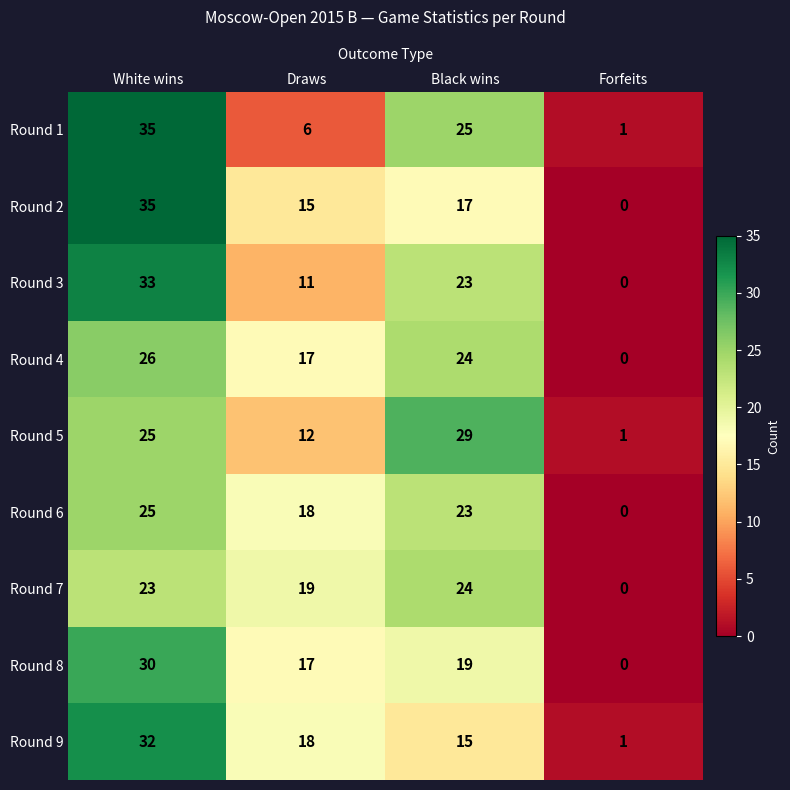

What is the total value across all series at Forfeits?

3